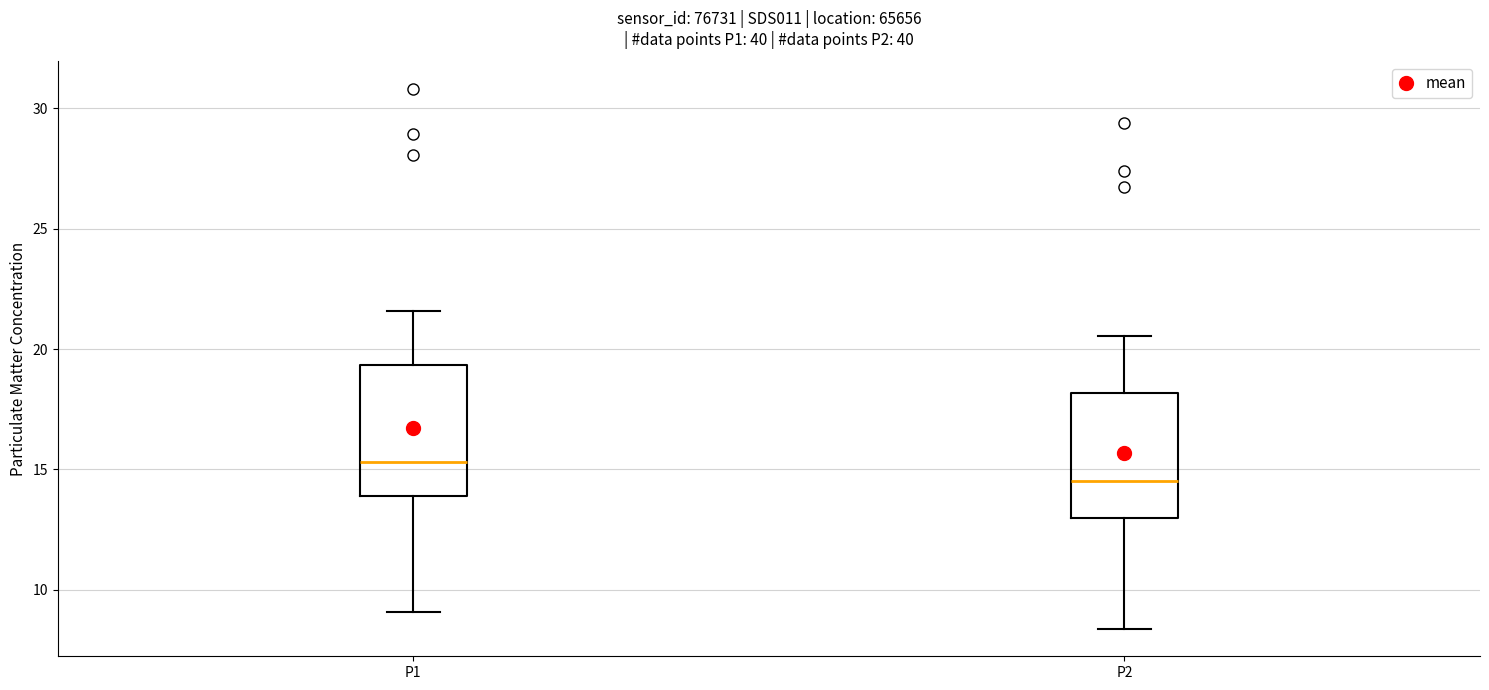

Where does the lower whisker of the box for P2 end on the y-axis? The values are not printed on the chart, so give them approximately, as read against the axis.

8.5